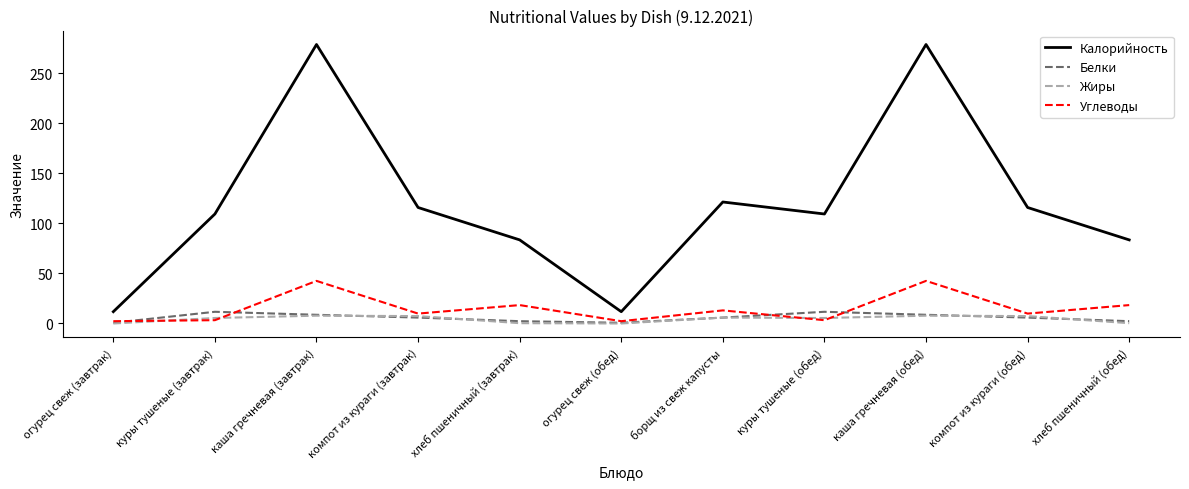

Does the chart display data point markers on the line(s)?

No